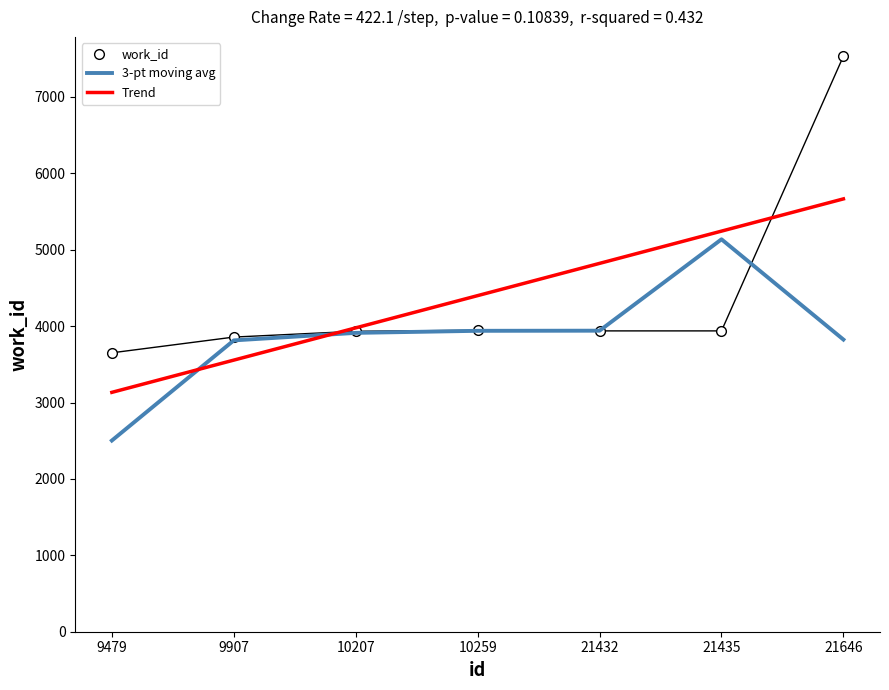

Rank the categories by Trend value from highest to lowest.

21646, 21435, 21432, 10259, 10207, 9907, 9479